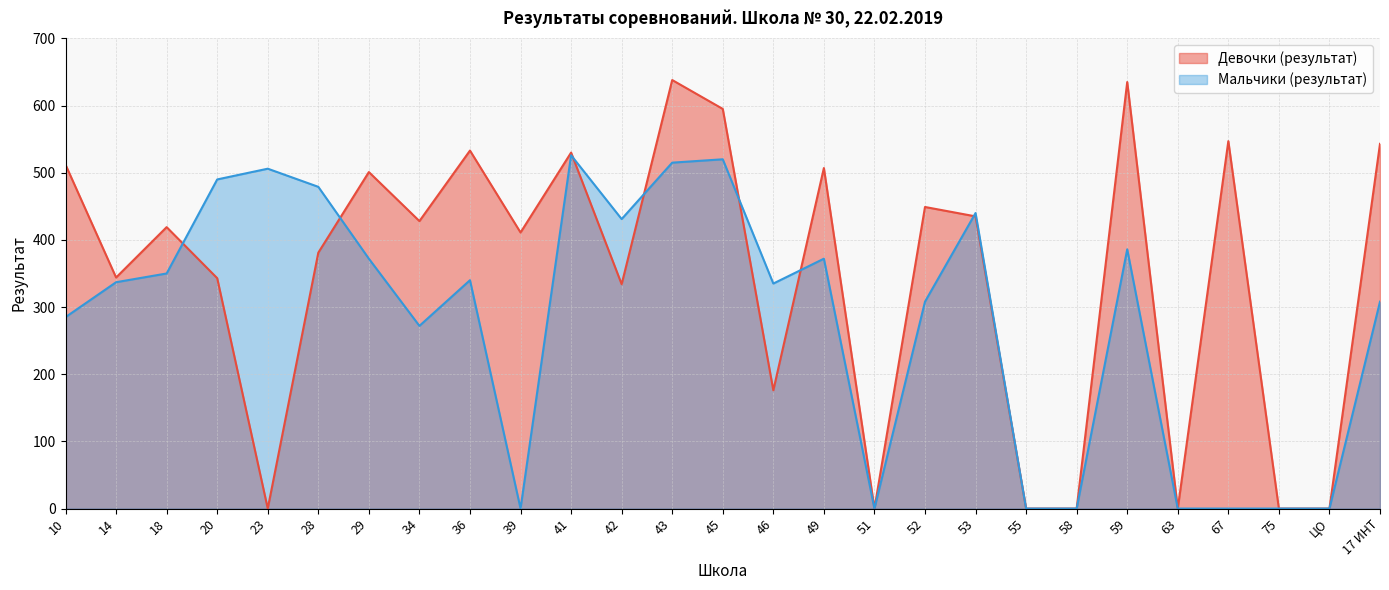

At which label does Мальчики (результат) first exceed 337?

18